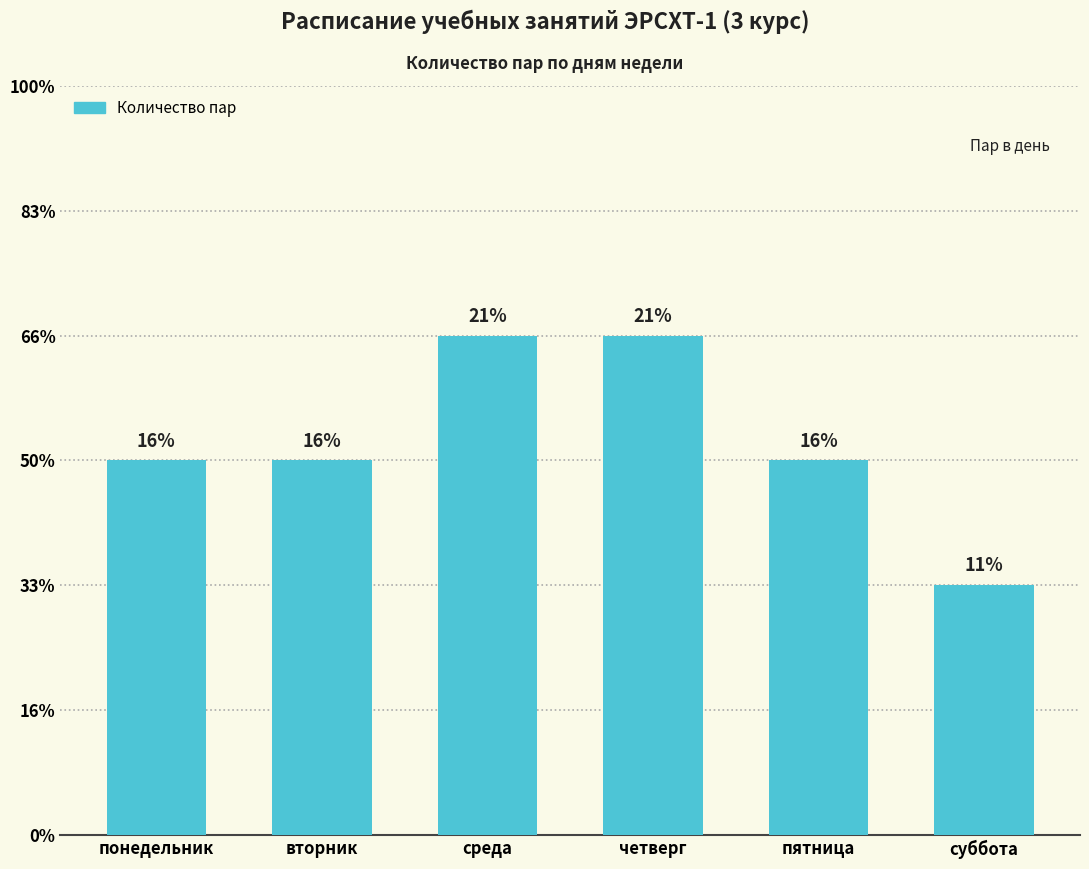

Rank the categories by value from highest to lowest.

среда, четверг, понедельник, вторник, пятница, суббота